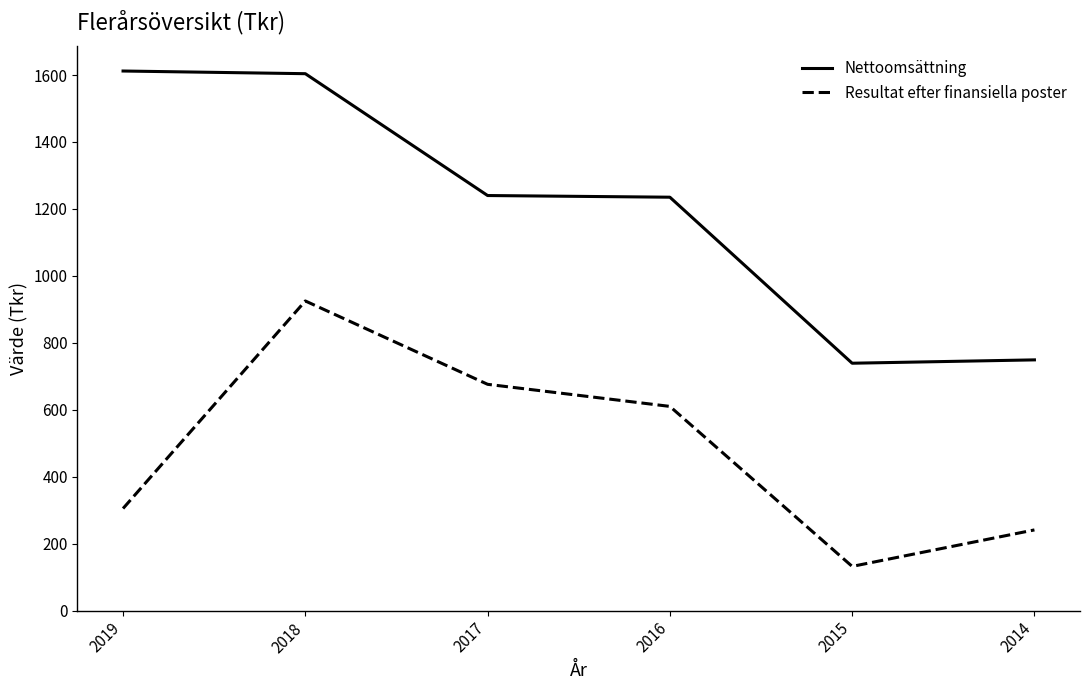

At which category is the sum across all series the highest?

2018